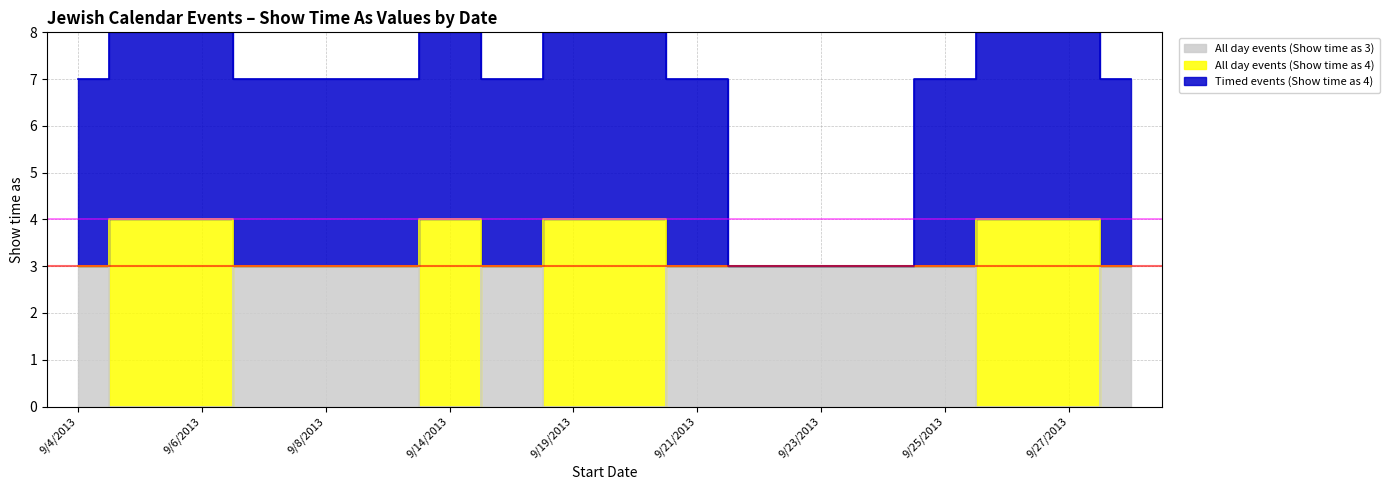

At which category does the chart reach its minimum across all series?

9/5/2013